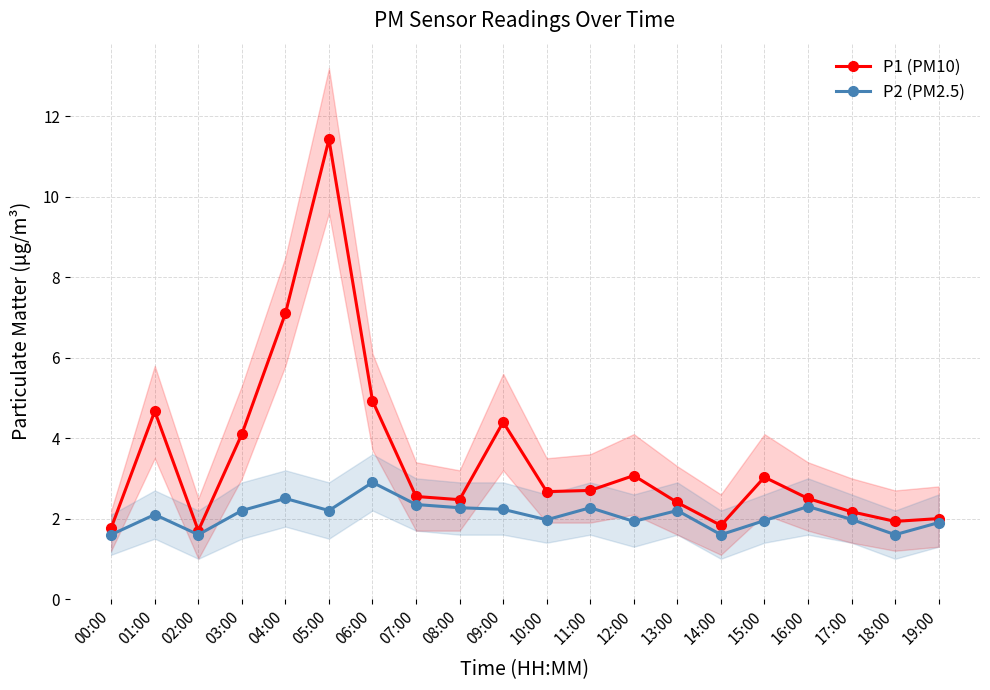

Reading right to left, transcribe all the data shown in this chart.

P1 (PM10): 2.0	1.9	2.2	2.5	3.0	1.8	2.4	3.1	2.7	2.7	4.4	2.5	2.5	4.9	11.4	7.1	4.1	1.7	4.7	1.8
P2 (PM2.5): 1.9	1.6	2.0	2.3	1.9	1.6	2.2	1.9	2.3	2.0	2.2	2.3	2.4	2.9	2.2	2.5	2.2	1.6	2.1	1.6